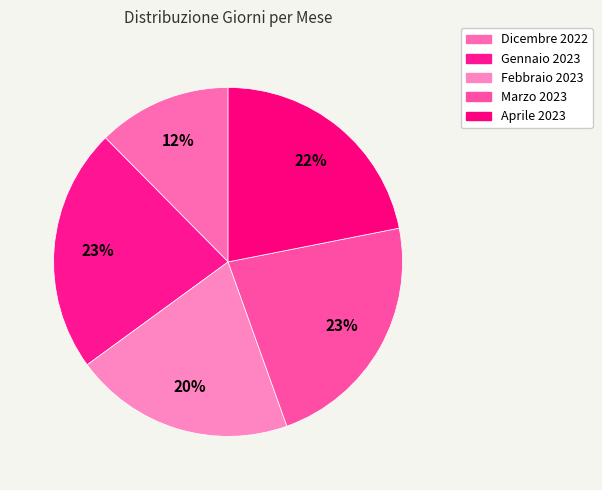

Count the number of slices in the pie.

5